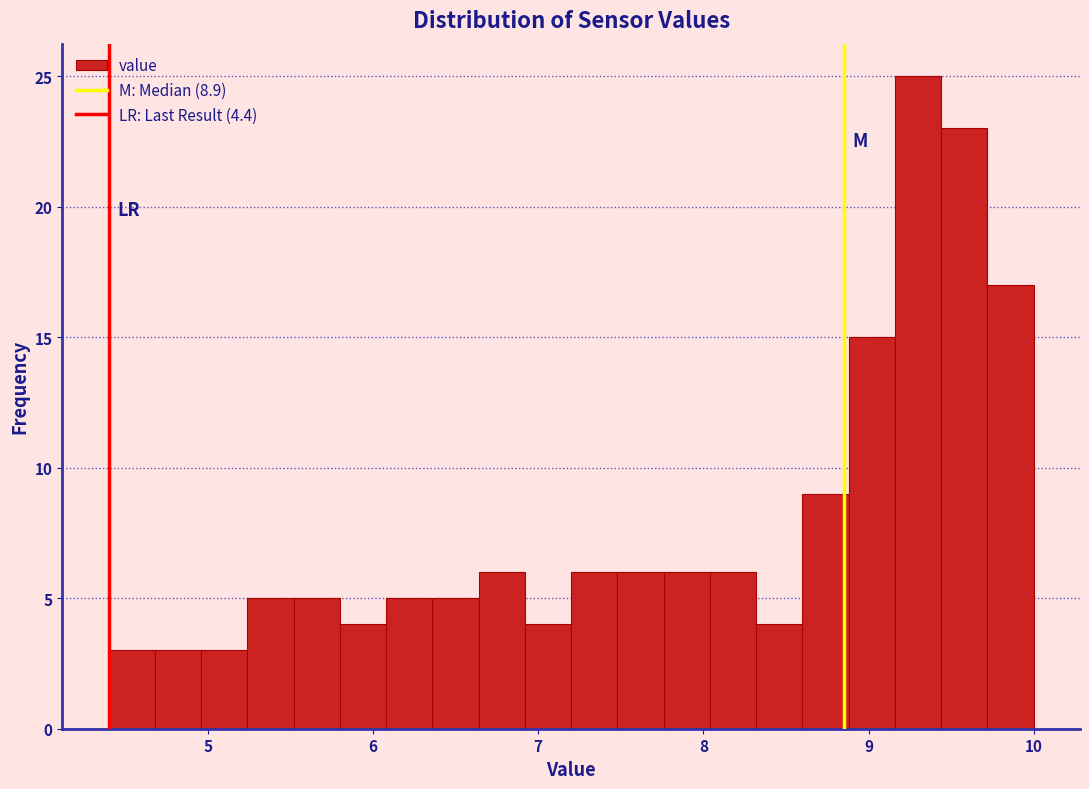

Read against the x-axis, roughly where is the centre of the tallest bar?

9.3